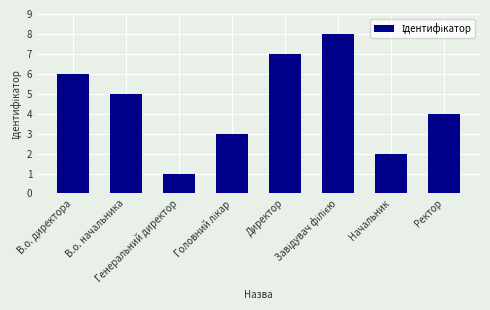

What is the difference between the second highest and minimum values?

6